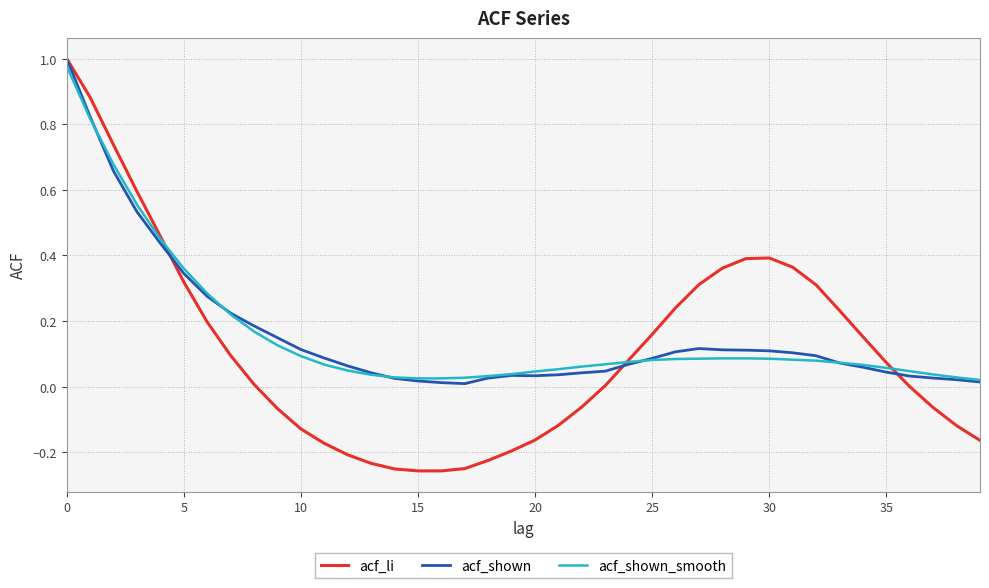

Which series has the widest spread of values?

acf_li